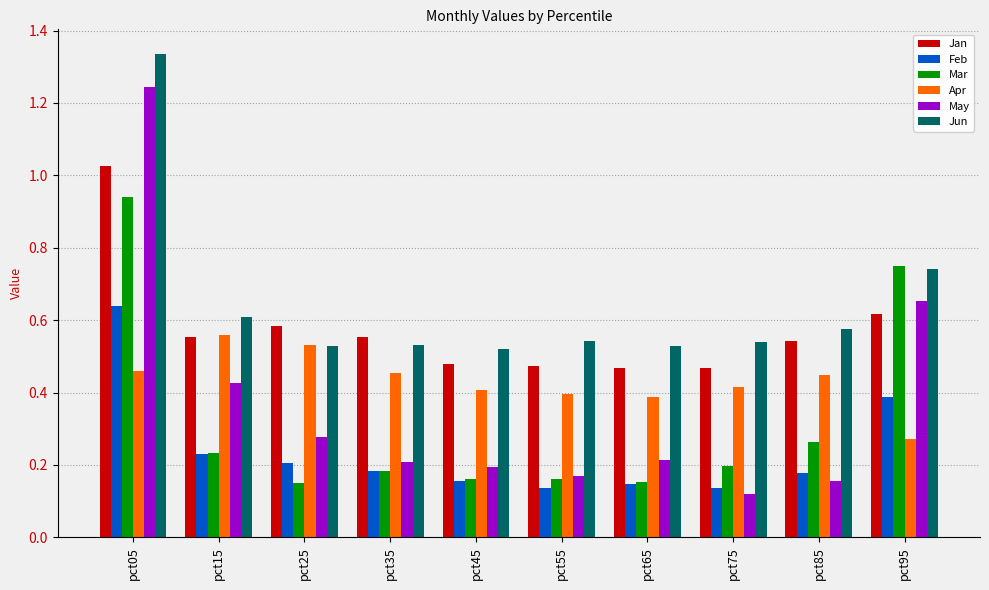

List the series in order of their peak value, lowest first.

Apr, Feb, Mar, Jan, May, Jun